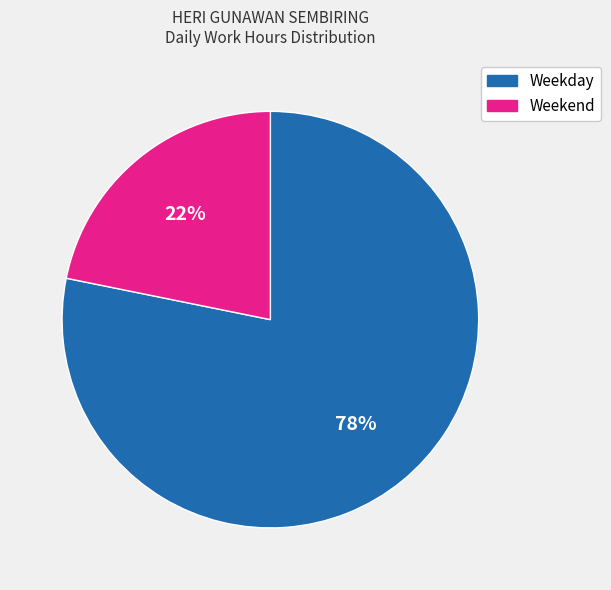

To the nearest percent, what is the average slice percentage?

50%